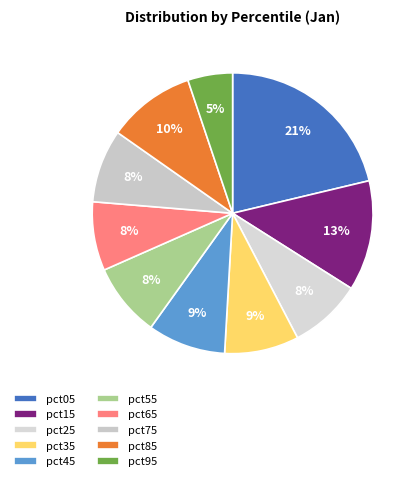

How many slices are in this pie chart?

10